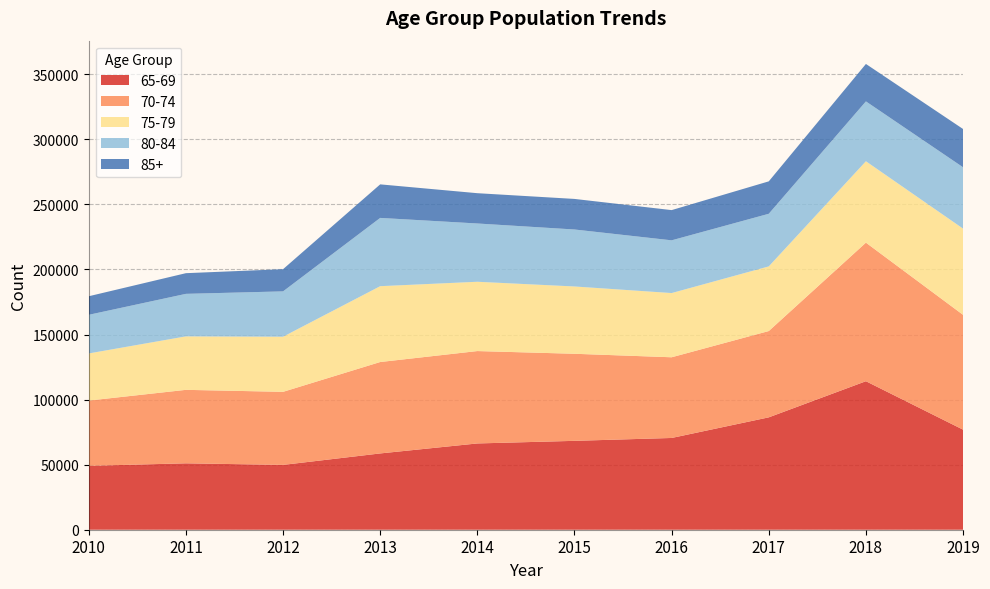

Reading right to left, list all the values displayed in this chart.

65-69: 2019=76893	2018=114128	2017=86362	2016=70514	2015=68306	2014=66302	2013=58633	2012=49818	2011=51032	2010=49103
70-74: 2019=88248	2018=106499	2017=66330	2016=62021	2015=66915	2014=71002	2013=70254	2012=56153	2011=56469	2010=50152
75-79: 2019=66266	2018=62549	2017=49684	2016=49346	2015=51725	2014=53260	2013=58284	2012=42371	2011=41095	2010=36226
80-84: 2019=47143	2018=46008	2017=40441	2016=40528	2015=43787	2014=44785	2013=52469	2012=34836	2011=32681	2010=29688
85+: 2019=29414	2018=28770	2017=24915	2016=23226	2015=23497	2014=23283	2013=25780	2012=17058	2011=15885	2010=14272